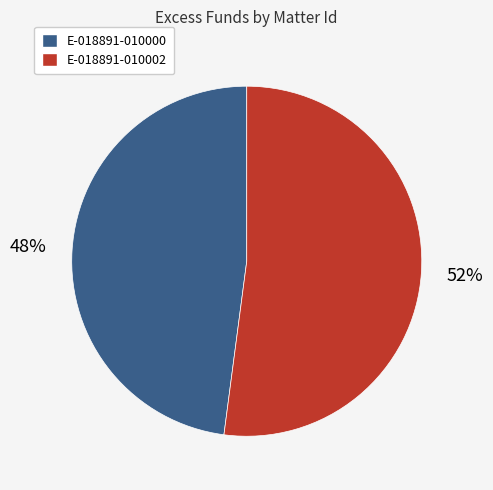

Rank the categories by value from lowest to highest.

E-018891-010000, E-018891-010002